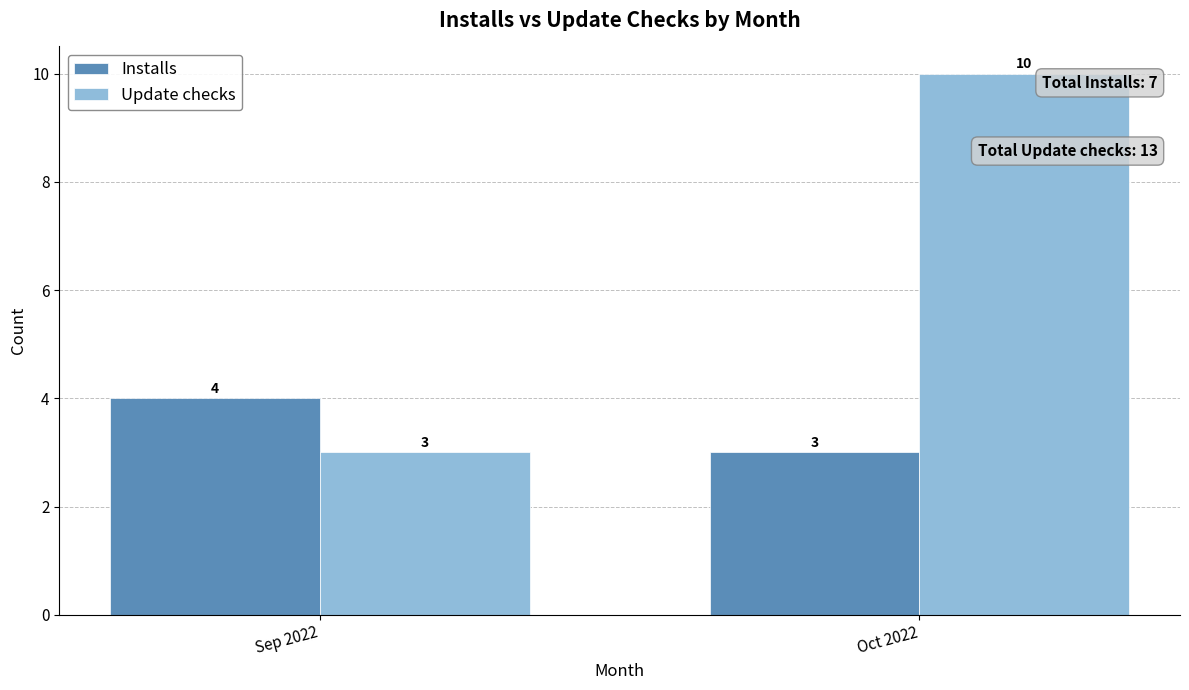

Count the number of data series in this chart.

2